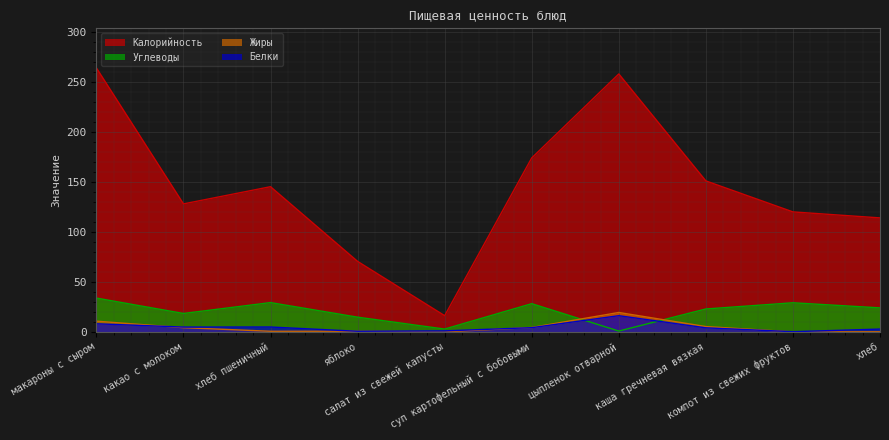

List the series in order of their peak value, lowest first.

Белки, Жиры, Углеводы, Калорийность